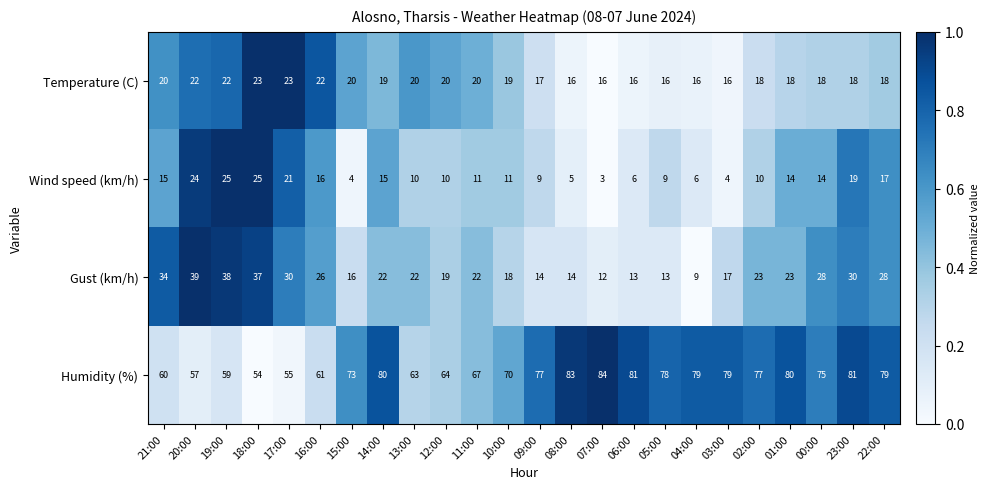

Which series has the largest total across all categories?

Humidity (%)